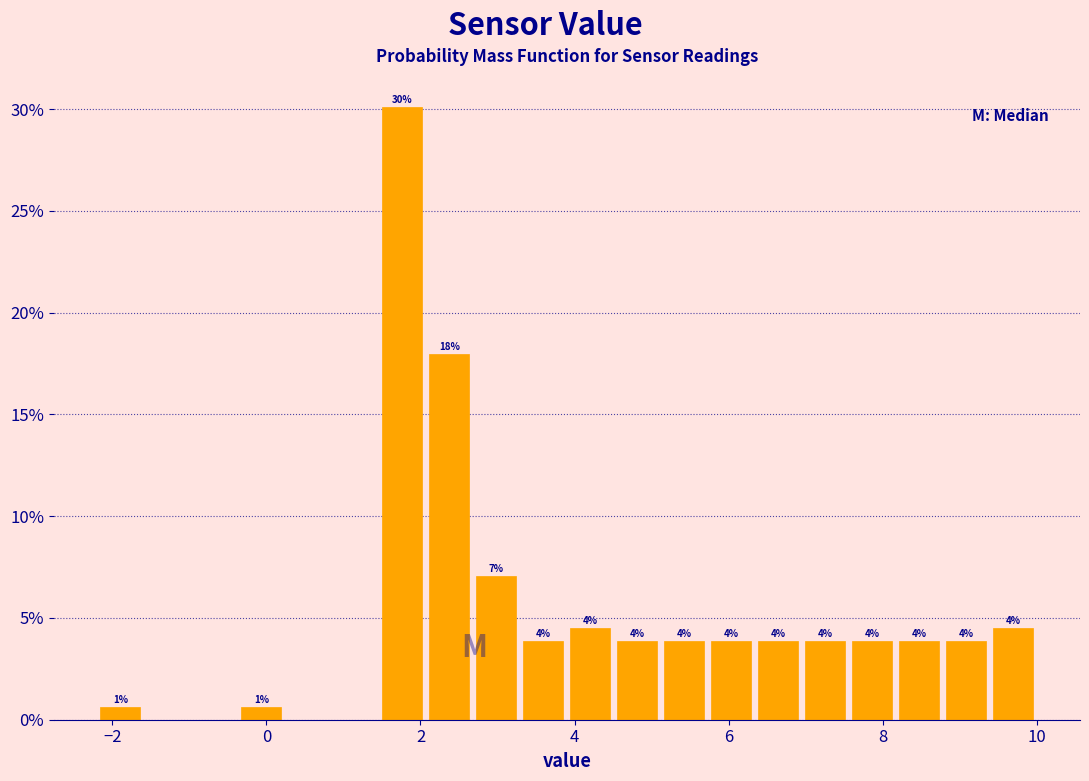

Read against the x-axis, roughly where is the centre of the tallest bar?

1.8